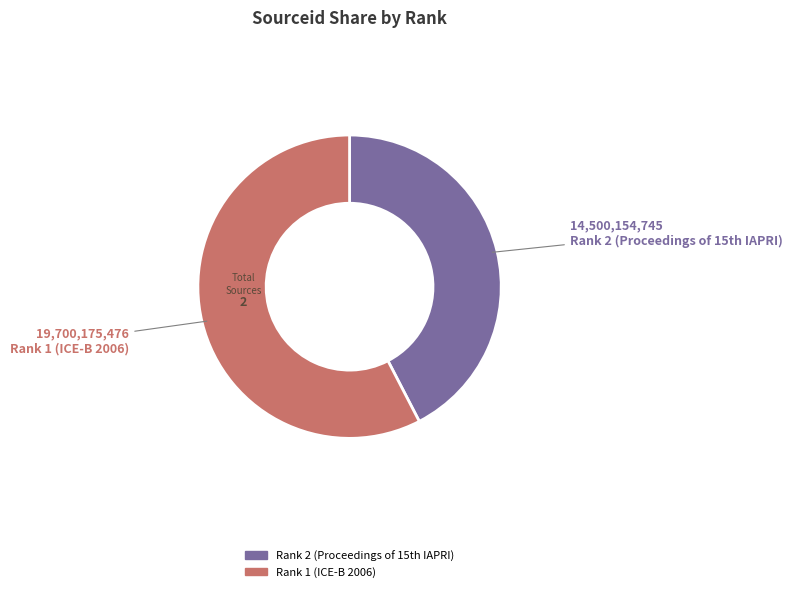

True or false: Rank 1 (ICE-B 2006) accounts for 68% of the total.

False